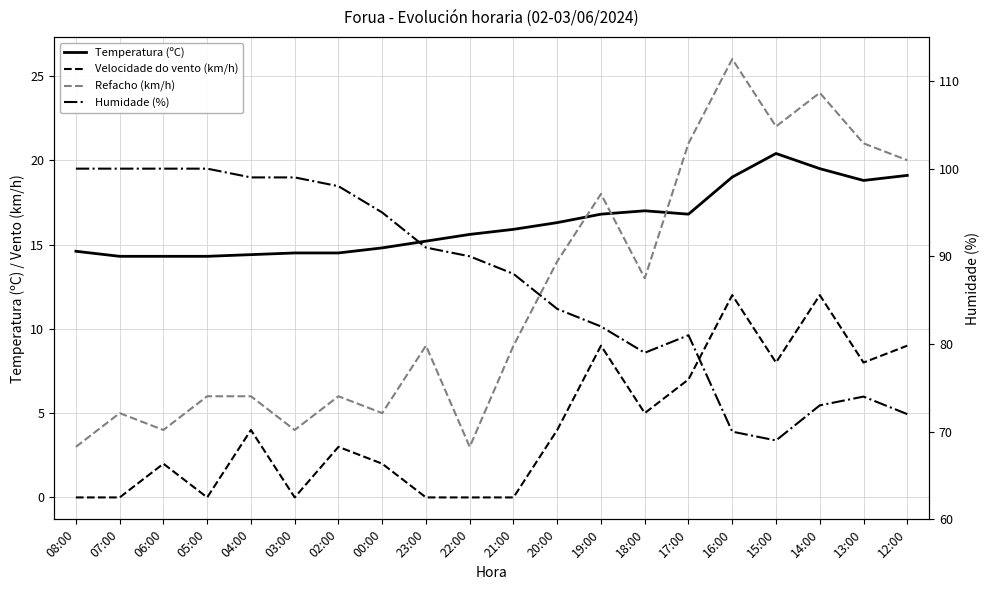

What are all the series names shown in the legend?

Temperatura (ºC), Velocidade do vento (km/h), Refacho (km/h), Humidade (%)